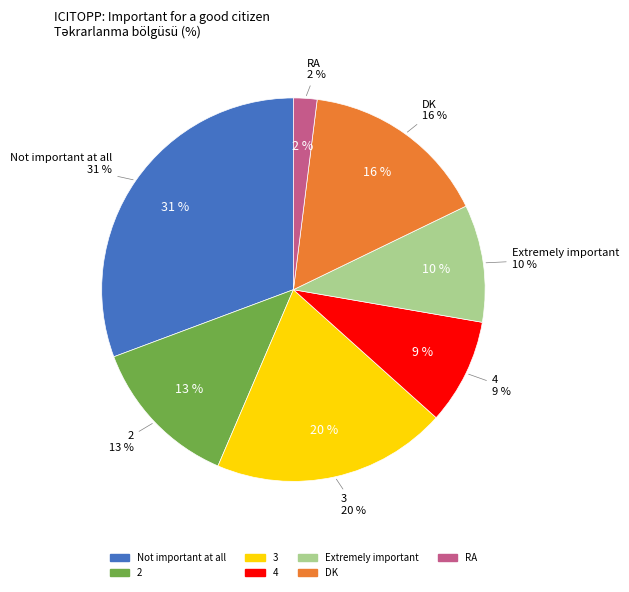

How many segments does this pie chart have?

7